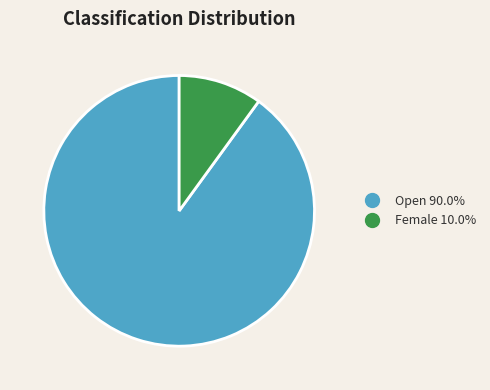

Does any single category account for the majority?

Yes